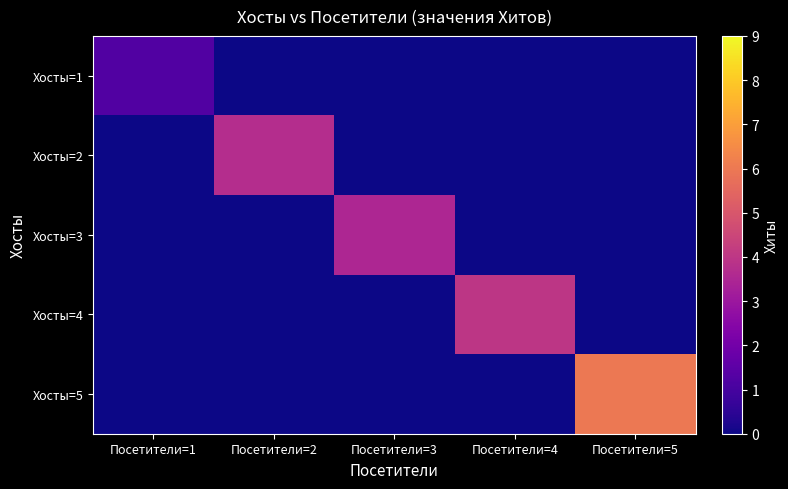

At Посетители=3, list the series in order from smallest to largest.

Хосты=1, Хосты=2, Хосты=4, Хосты=5, Хосты=3